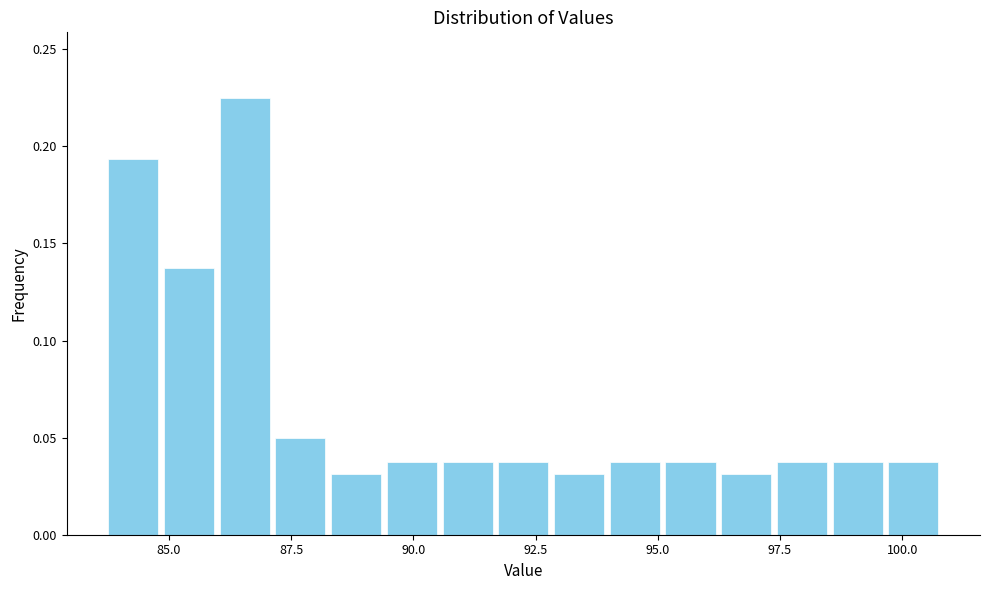

Around what value on the x-axis is the tallest bar? Give the approximate position of its centre, as read against the axis.

86.5